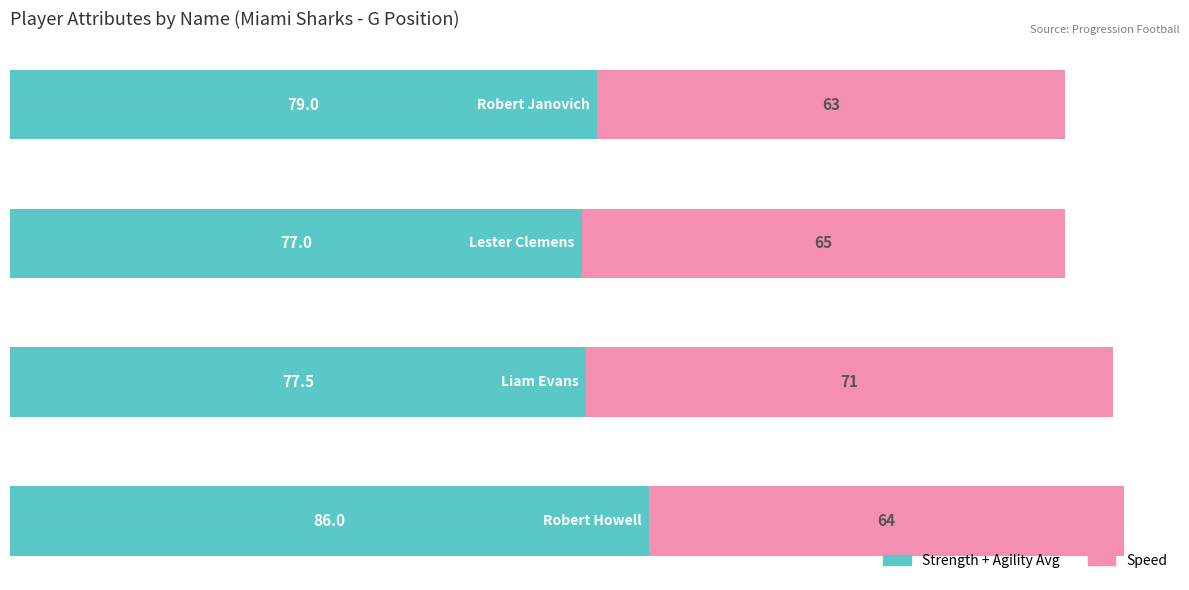

What is the difference between the maximum and minimum values in the Strength + Agility Avg series?

9.0